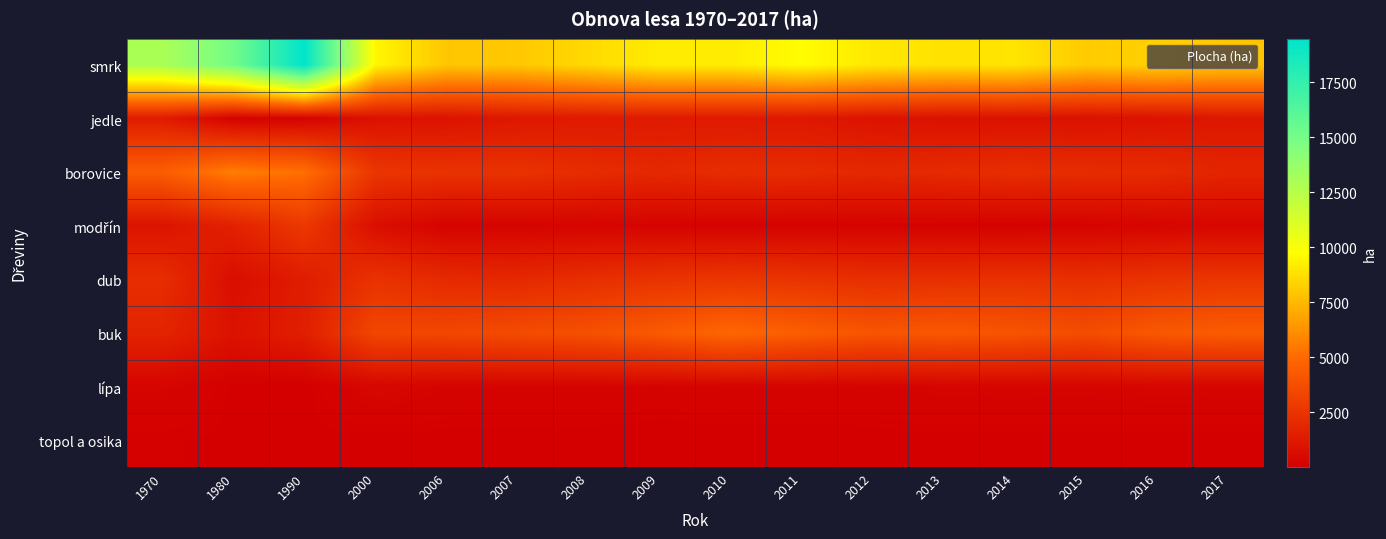

What is the smallest value displayed?

22